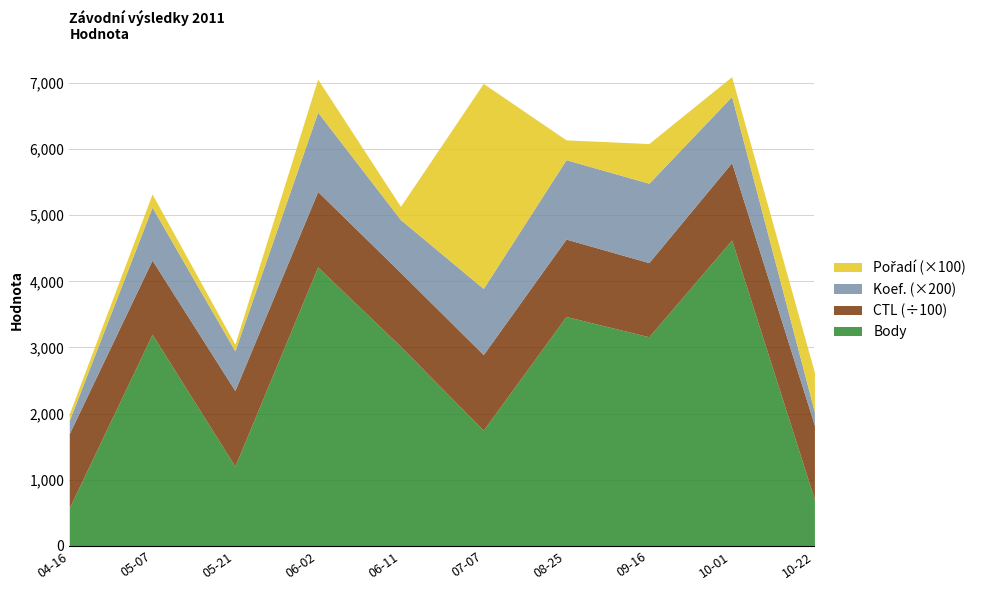

What are all the series names shown in the legend?

Body, CTL, Koef., Pořadí